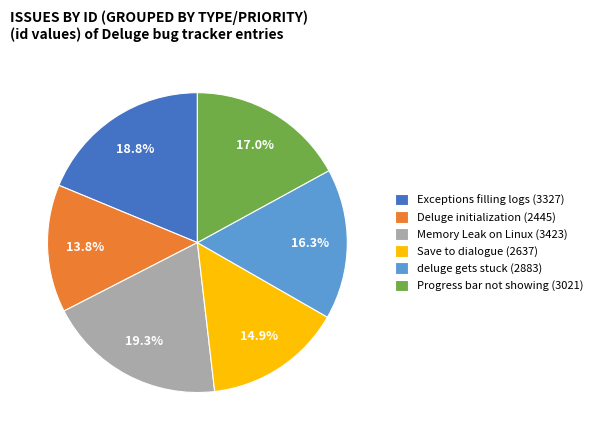

Which slice is the smallest?

Deluge initialization (2445)